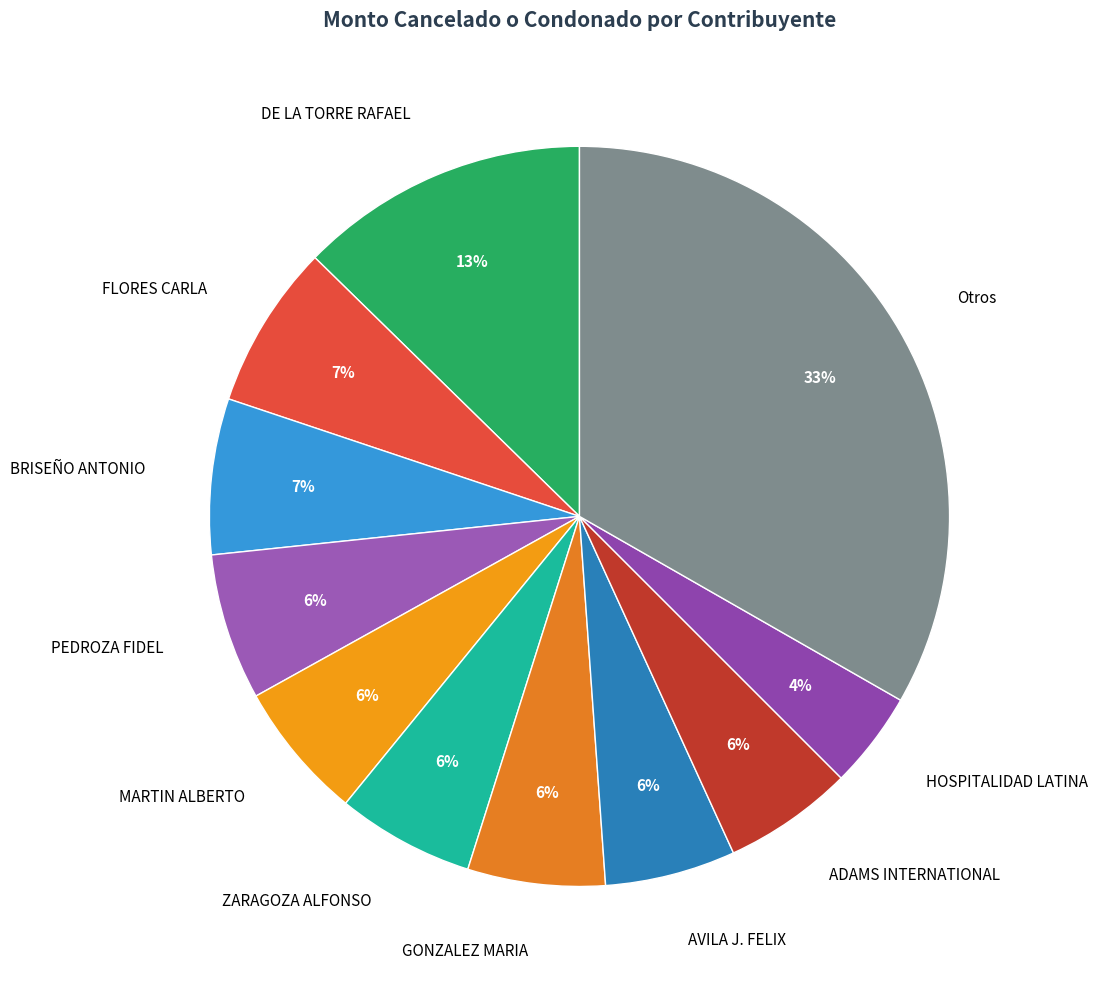

Is there a majority slice in this chart?

No